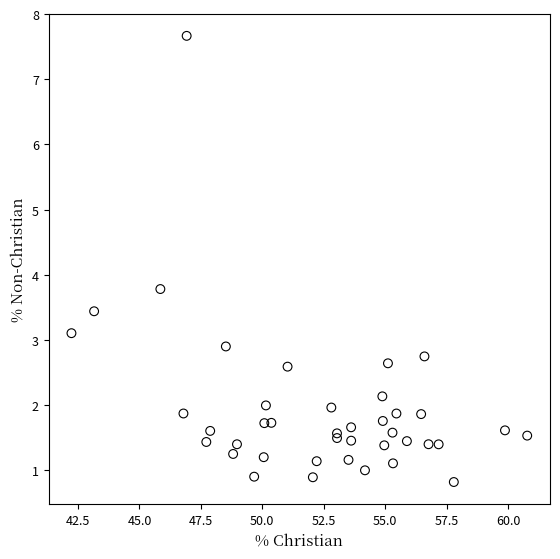

What Y value in the scatter plot is closest to 4?

3.8